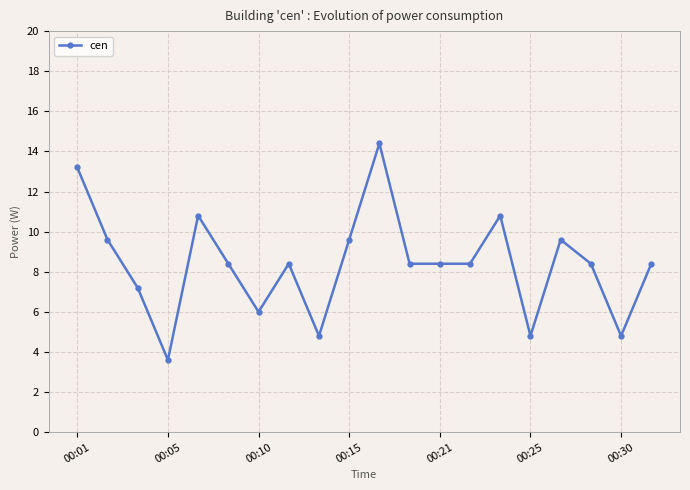

What is the average value?

8.4